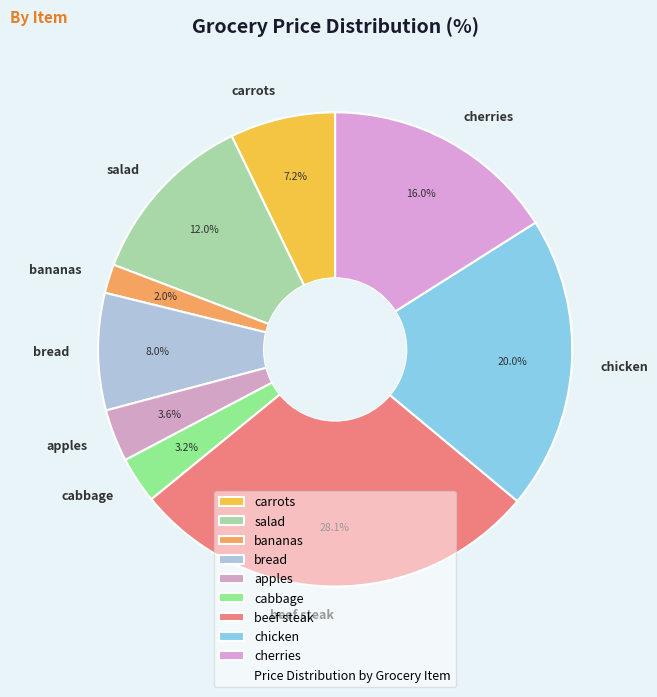

What percentage is the apples slice, to the nearest percent?

4%